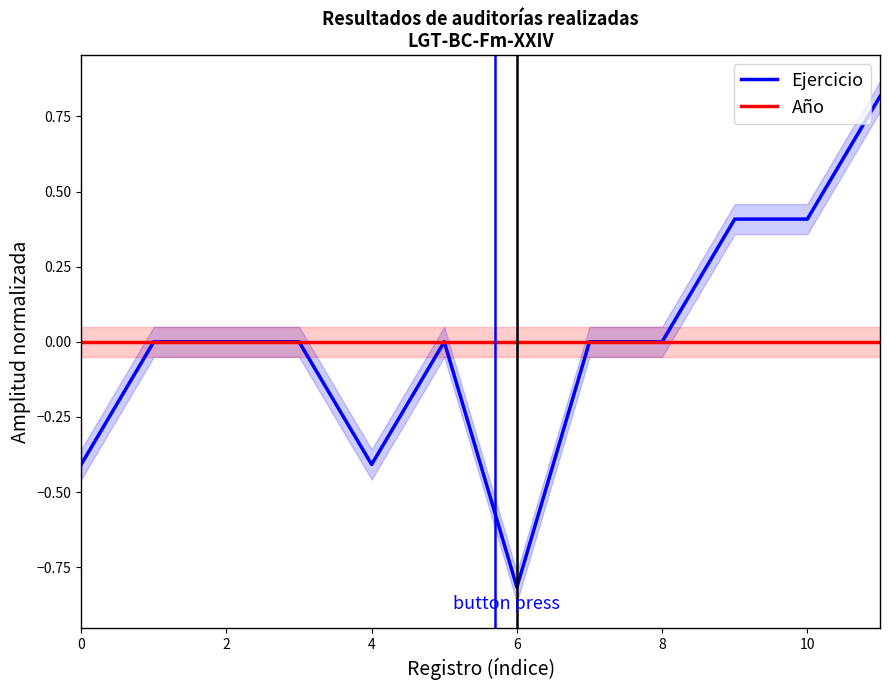

Which series has the largest total across all categories?

Ejercicio